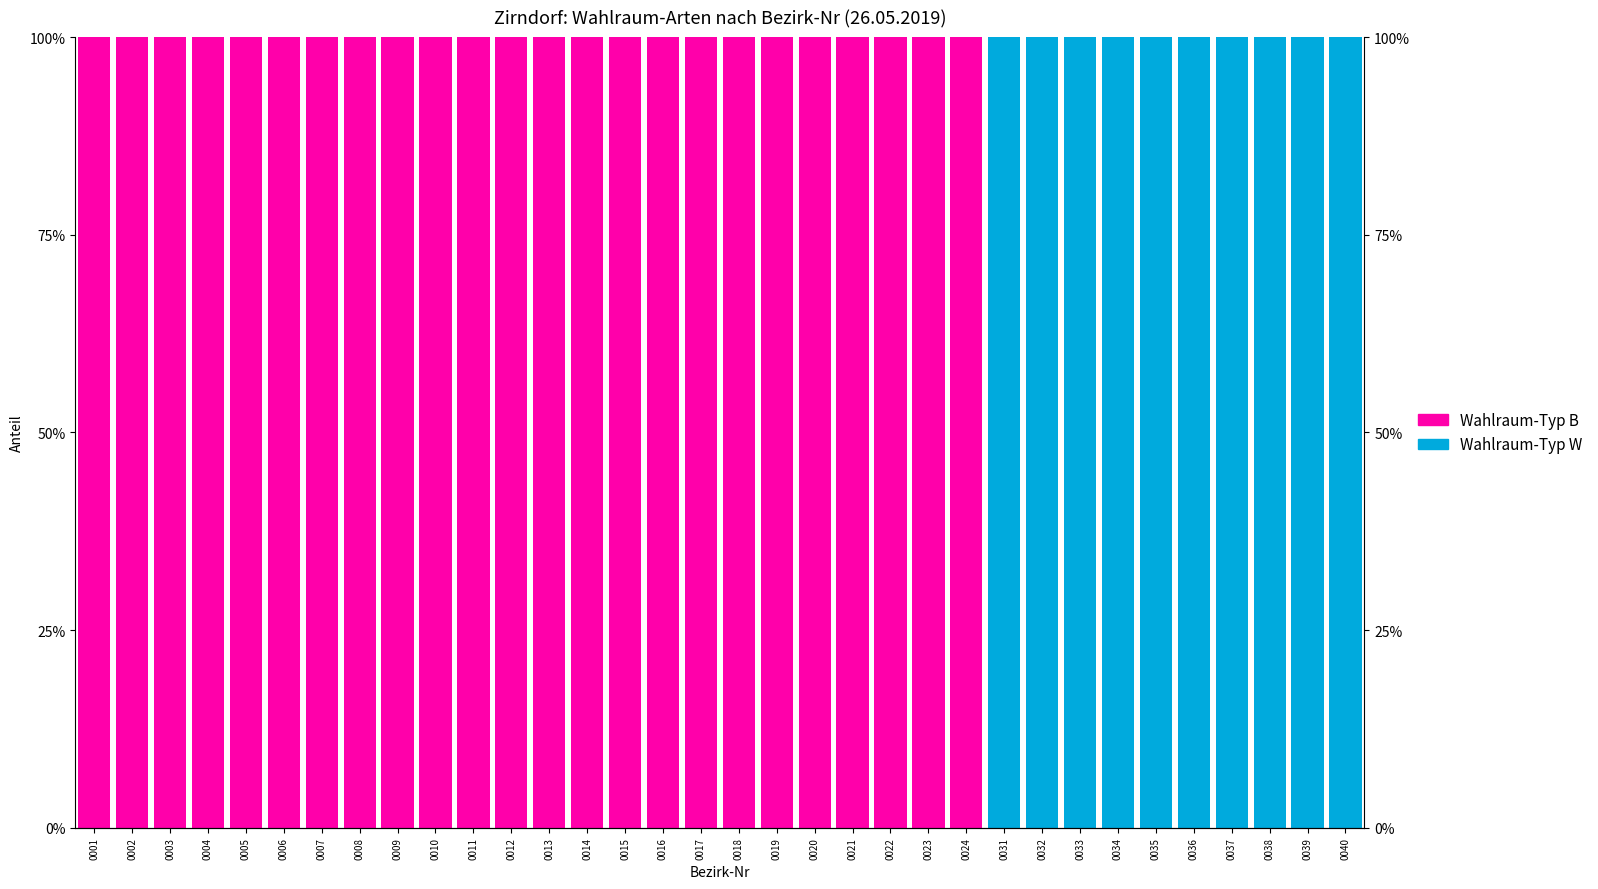

Which series has the largest range (max minus min)?

Wahlraum-Typ W